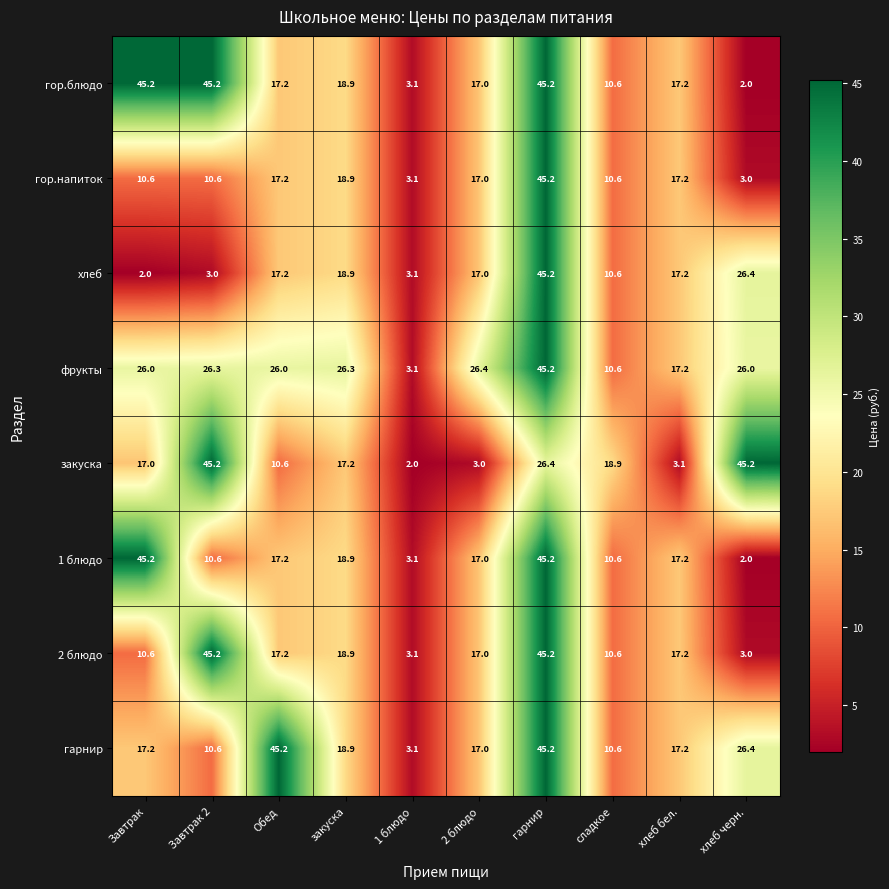

The 2 блюдо series shows 10.6 at Завтрак. True or false?

True